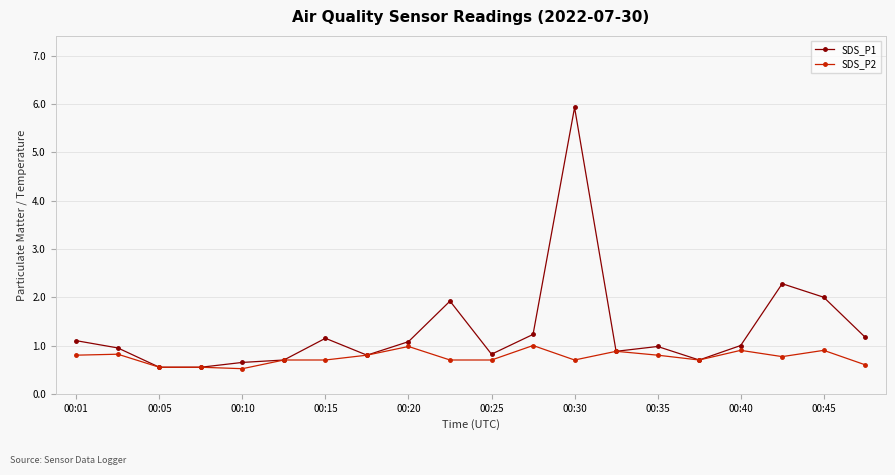

Rank the series by their average value, from lowest to highest.

SDS_P2, SDS_P1